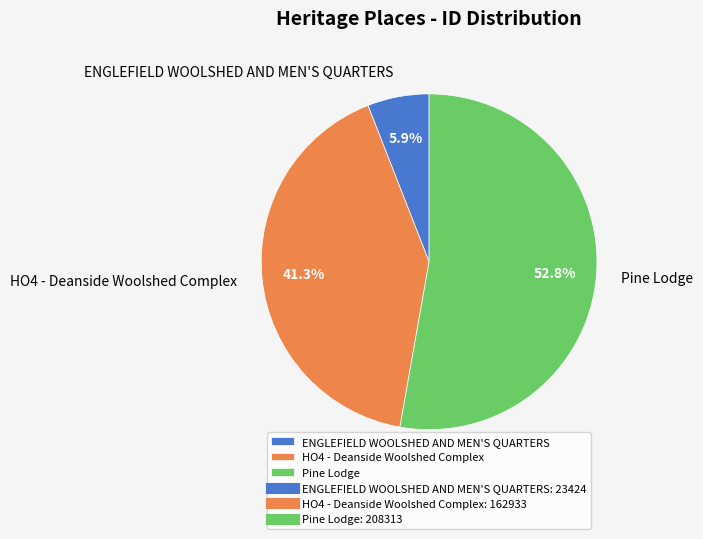

What is the ratio of the value at Pine Lodge to the value at ENGLEFIELD WOOLSHED AND MEN'S QUARTERS?

8.9